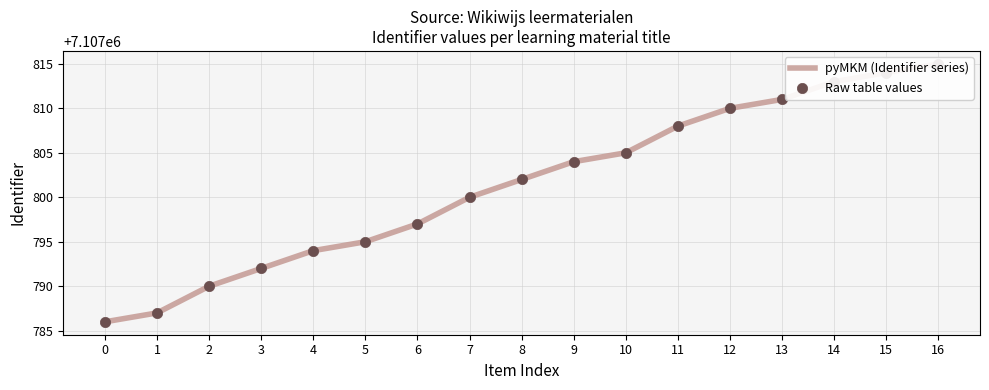

Which series has the largest total across all categories?

pyMKM (Identifier series)